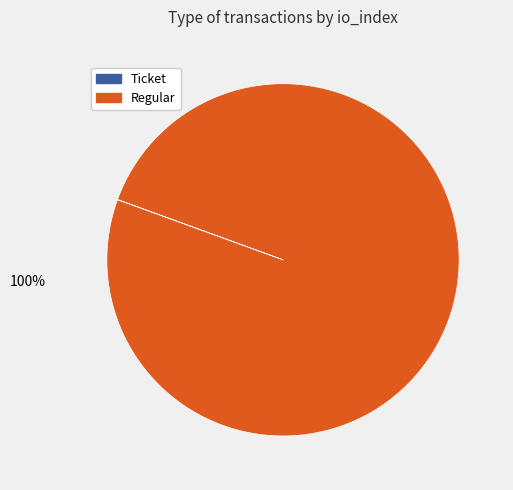

Is there any slice that represents more than half of the pie?

Yes